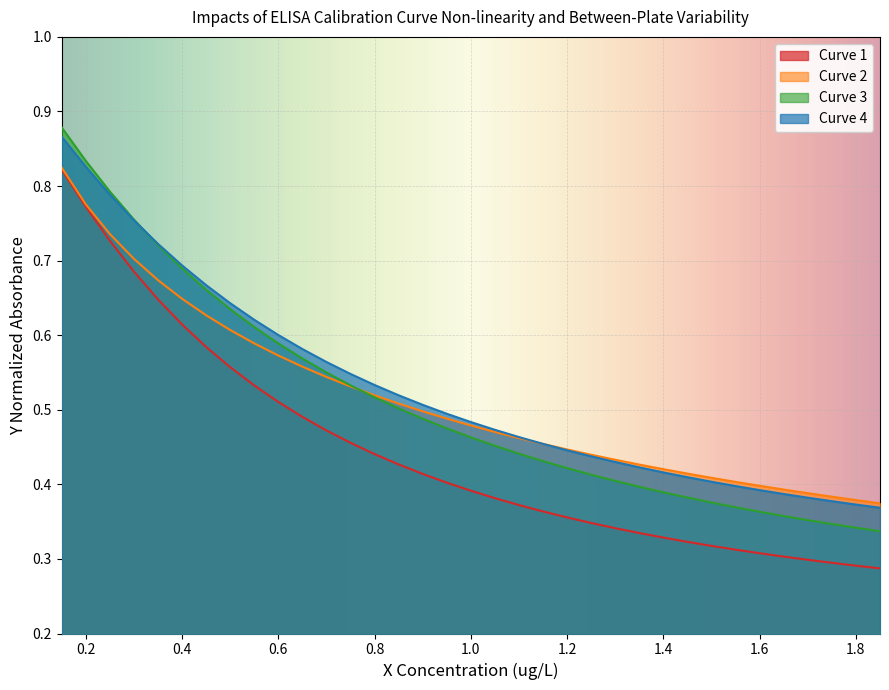

What is the greatest value displayed?

0.9